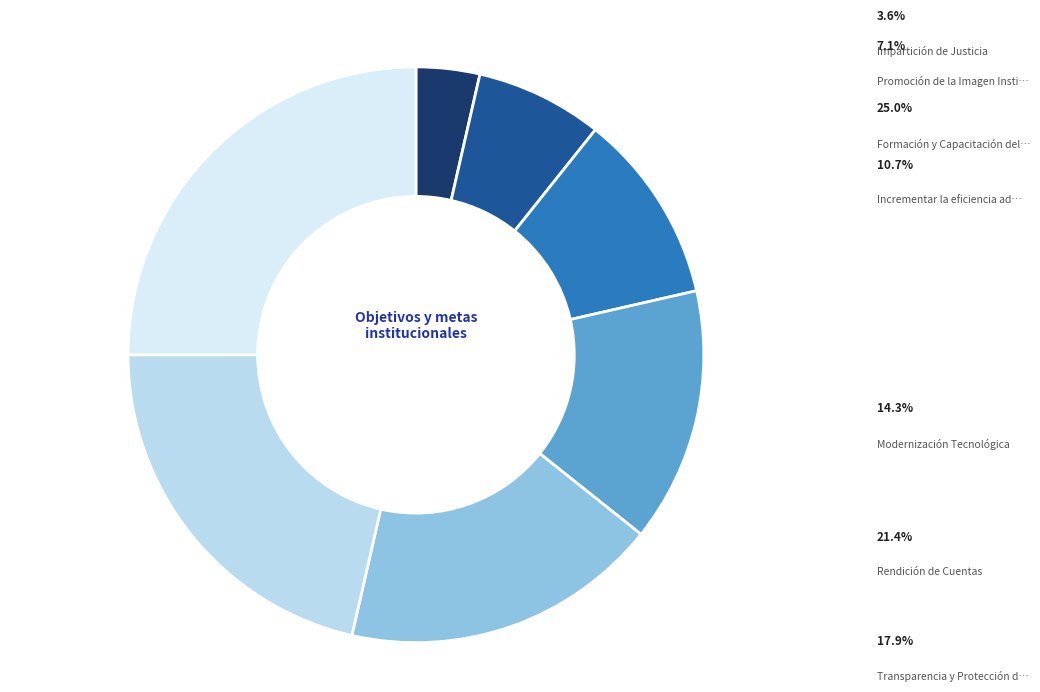

Is there a majority slice in this chart?

No